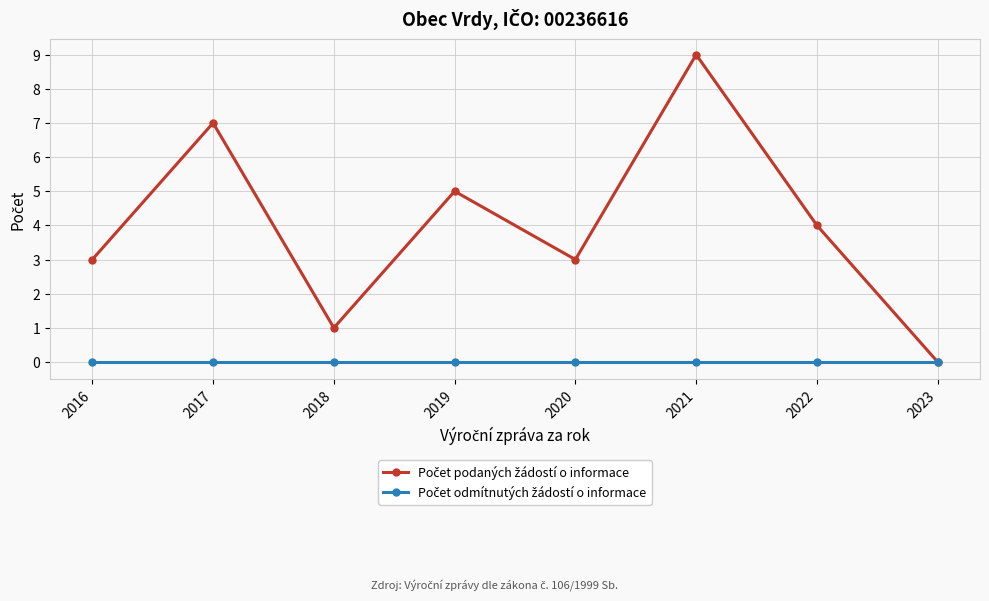

Which category has the highest value across all series?

2021